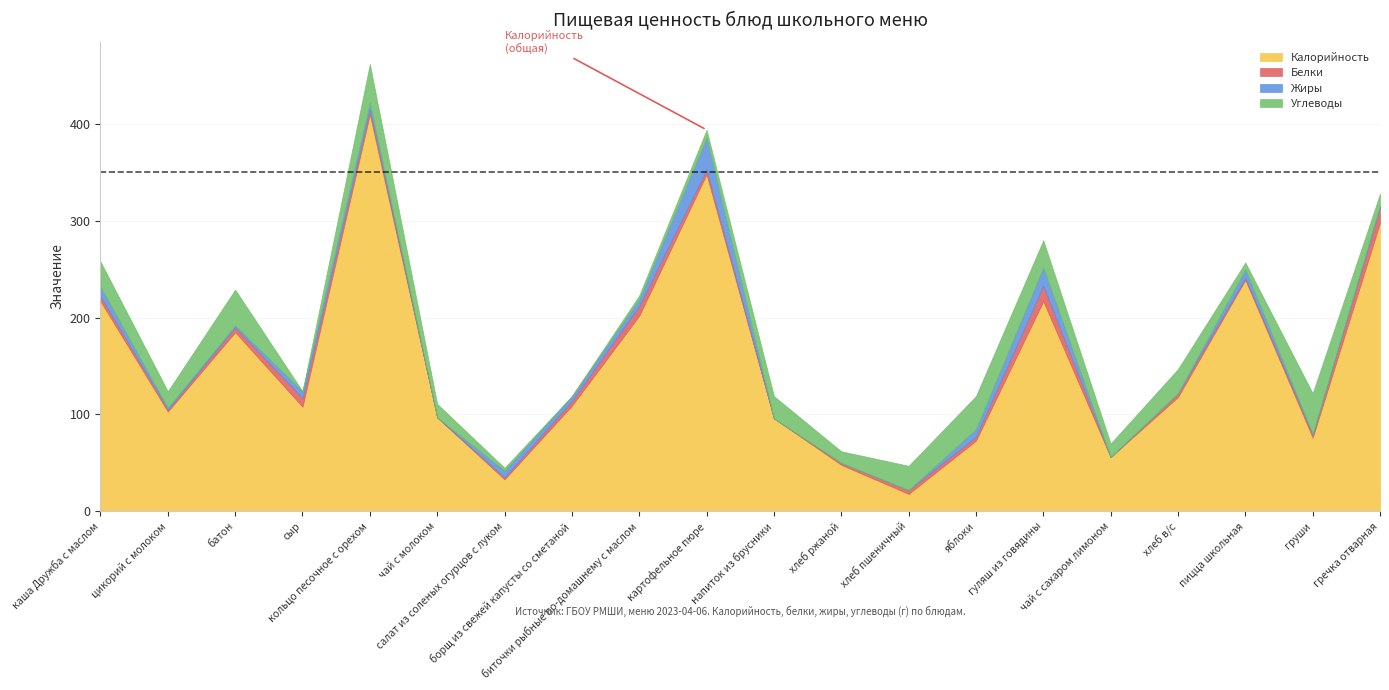

The Углеводы series shows 19 at гуляш из говядины. True or false?

False